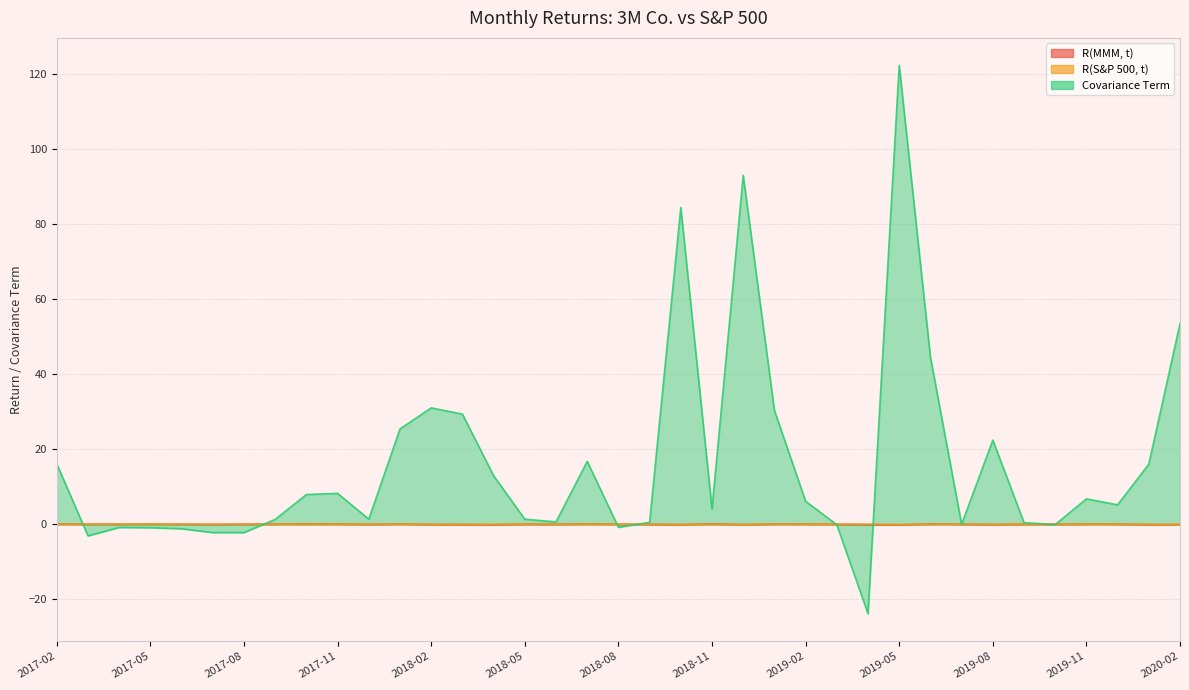

True or false: R(MMM, t) has a value of -0.1 at 2020-01.

True